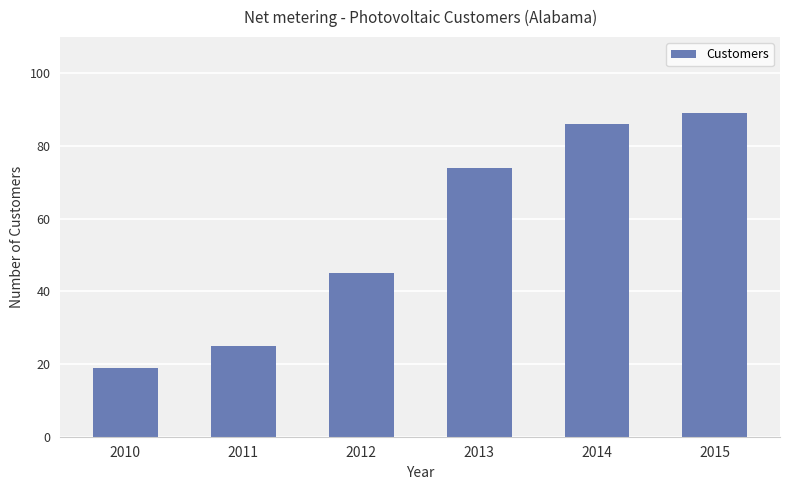

List the labels in order of value, largest first.

2015, 2014, 2013, 2012, 2011, 2010